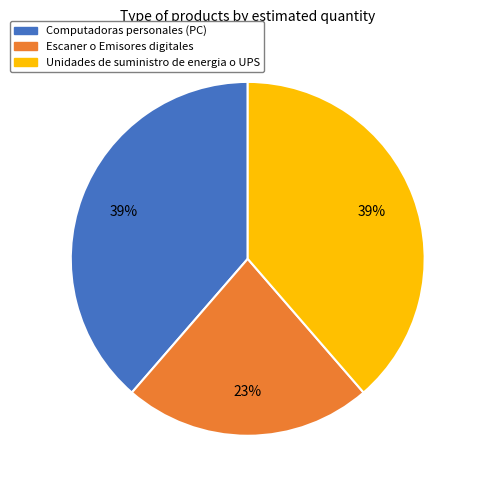

To the nearest percent, what is the difference between the largest and smallest slice percentages?

16%